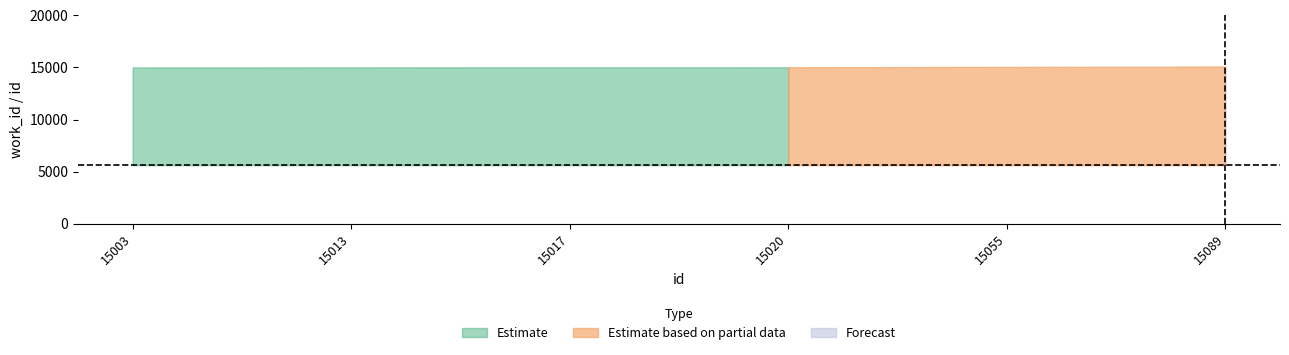

What value does the lower series have at 15017?

5614